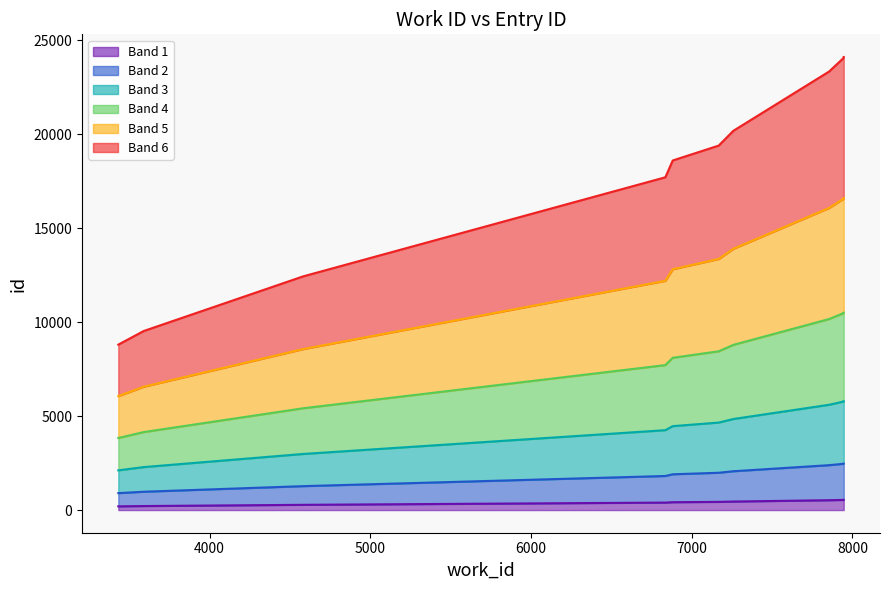

What is the smallest value displayed?

198.0